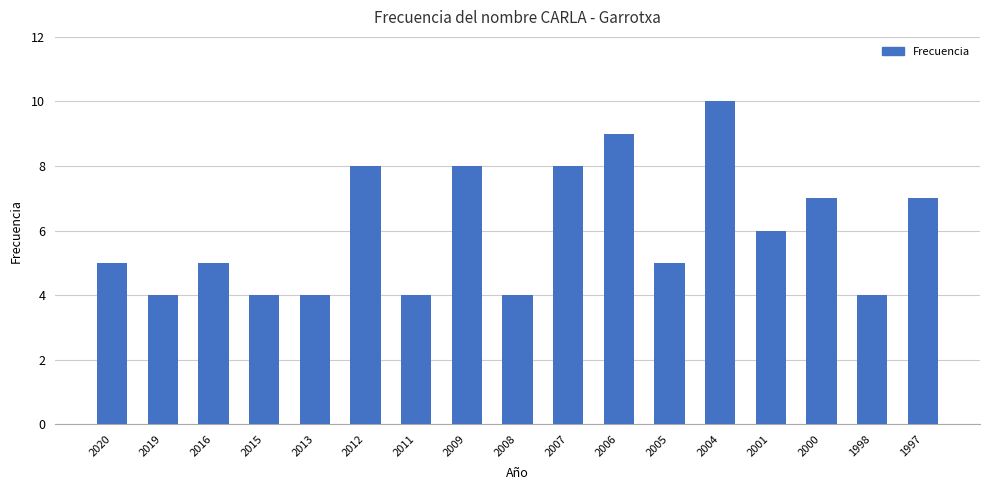

What is the ratio of the value at 2016 to the value at 2005?

1.0